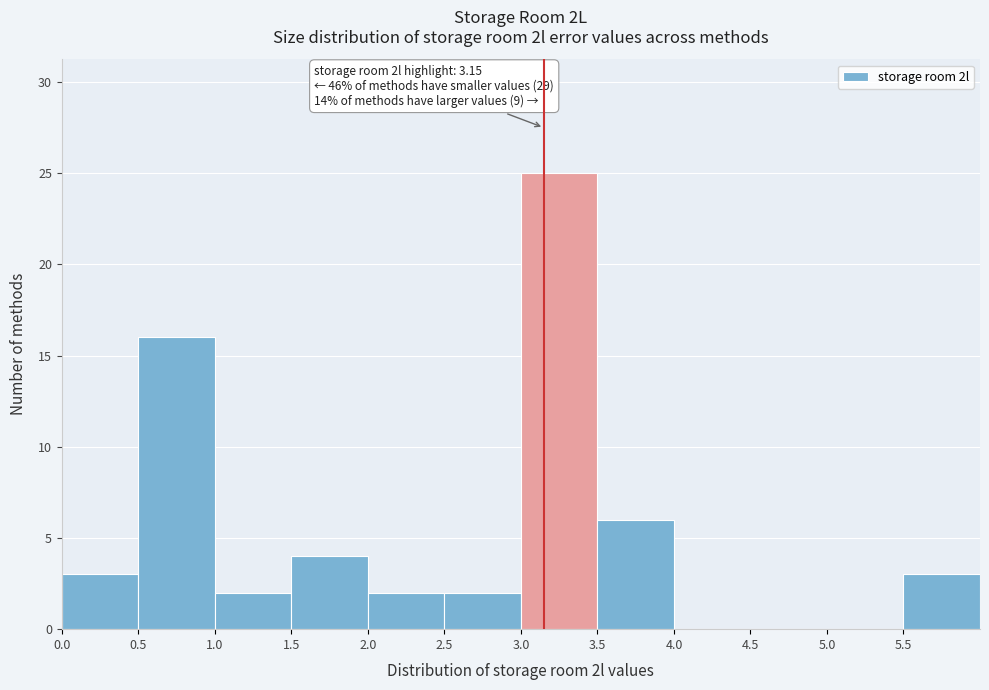

Over which range of the x-axis is the bar tallest?

3.0 to 3.5